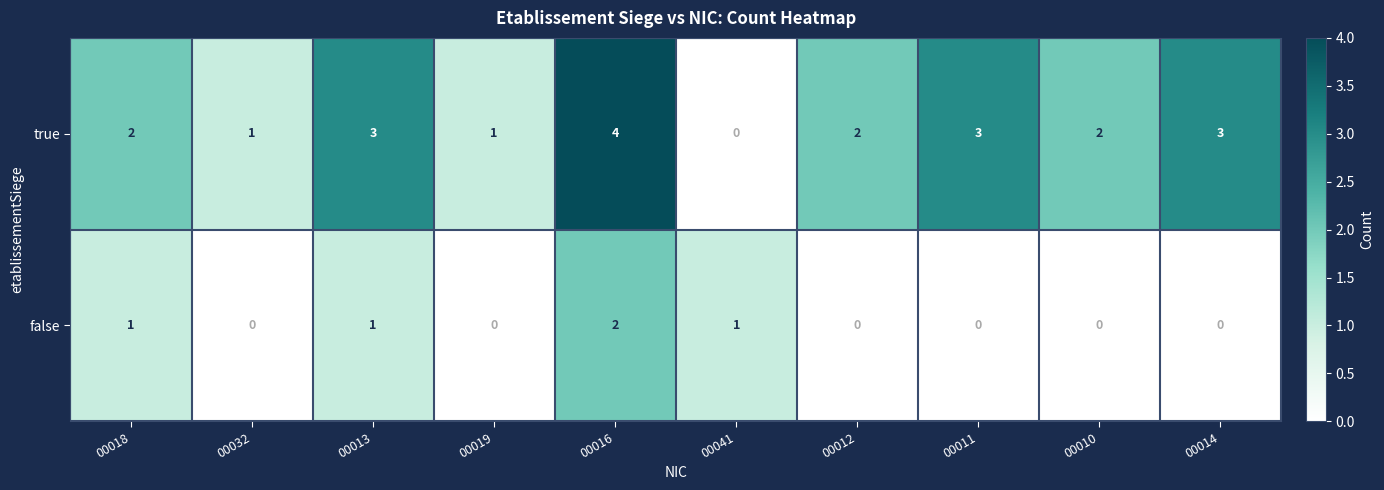

What is the difference between the maximum and minimum values in the true series?

4